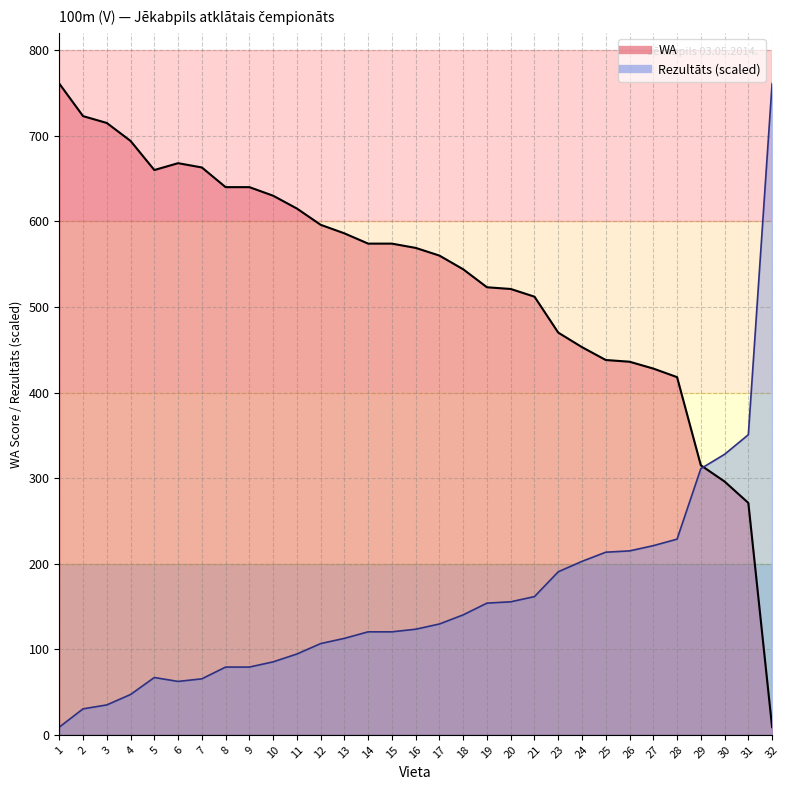

Rank the series at 8 from lowest to highest value.

Rezultāts, WA